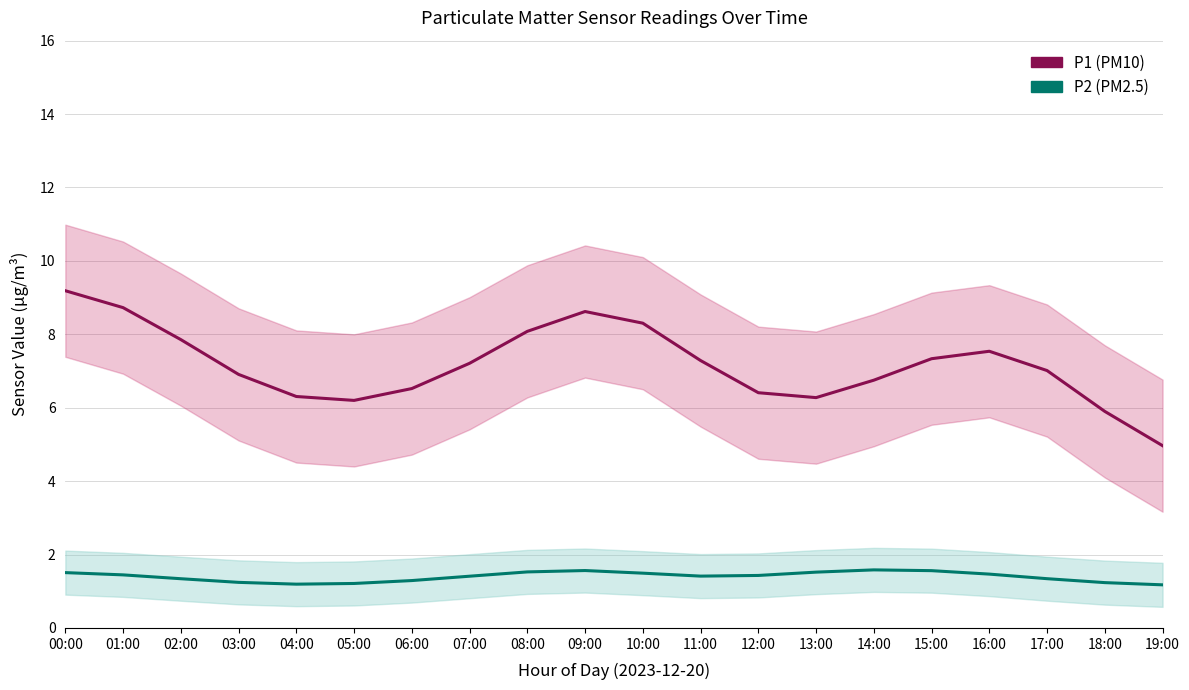

Which series has the largest total across all categories?

P1 (PM10)